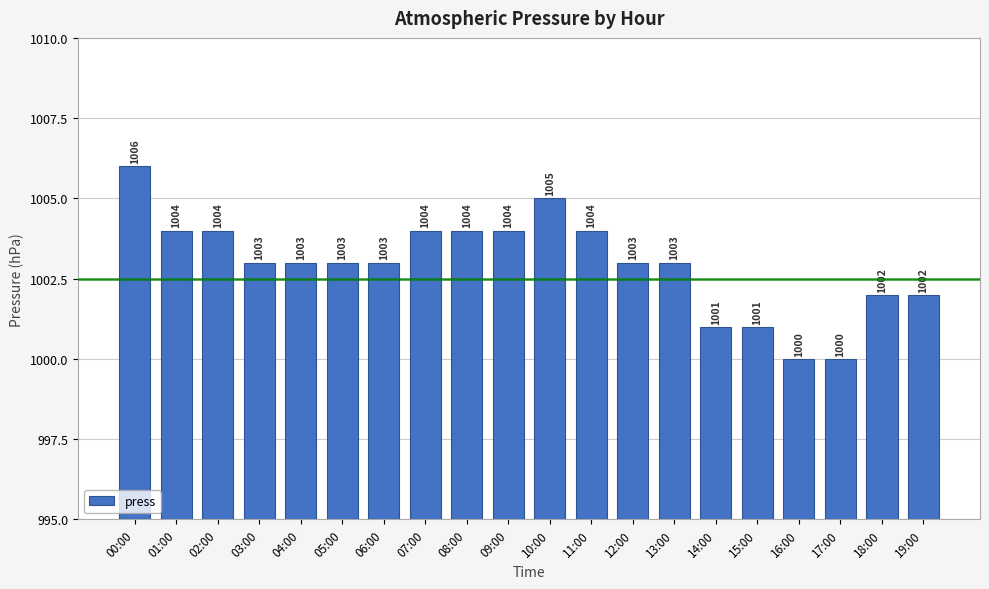

What is the minimum value shown in the chart?

1000